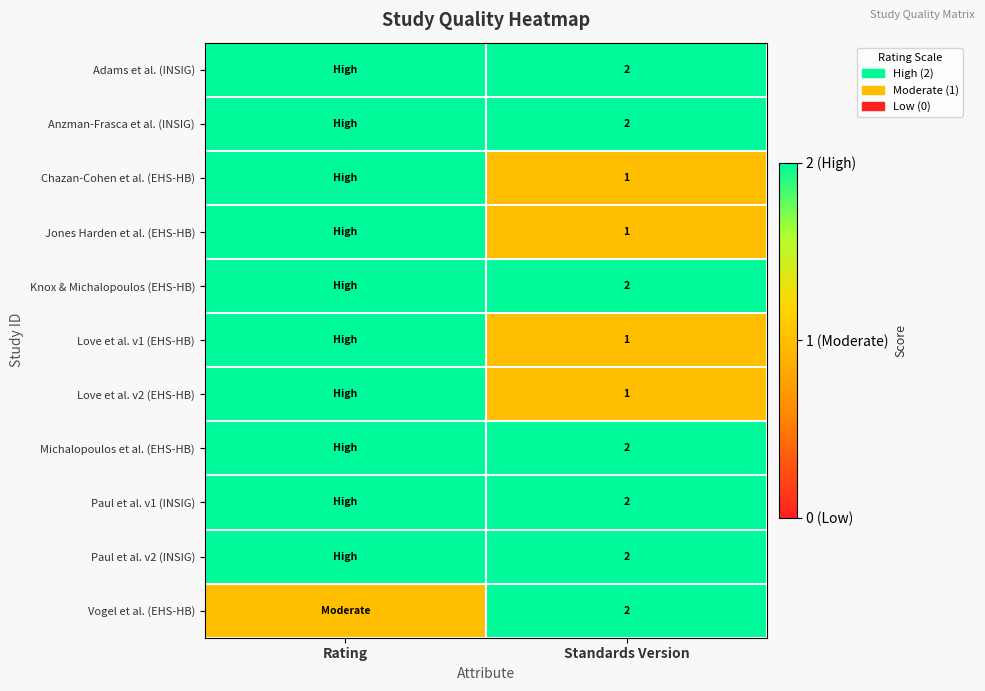

True or false: Vogel et al. (EHS-HB) has a value of 3 at Standards Version.

False